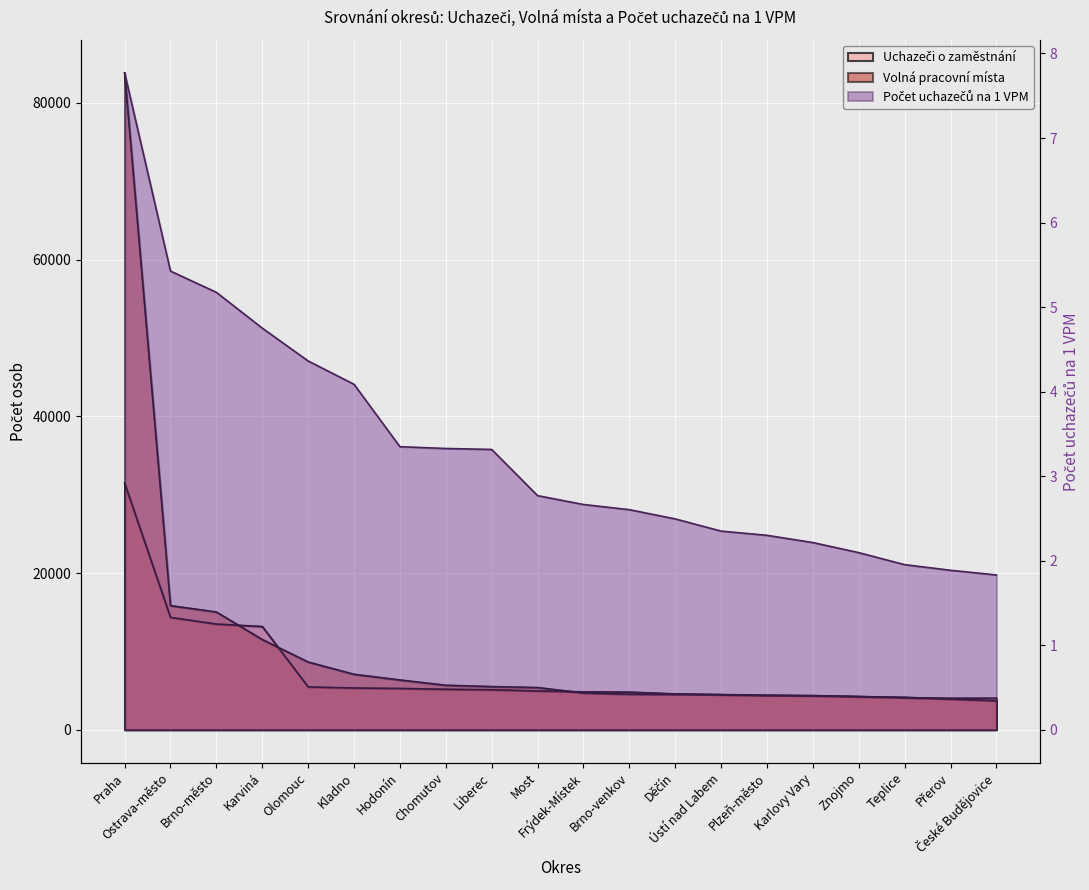

Reading left to right, transcribe all the data shown in this chart.

Uchazeči o zaměstnání: 31473.0	14345.0	13487.0	13179.0	5471.0	5328.0	5273.0	5169.0	5108.0	4951.0	4839.0	4806.0	4581.0	4471.0	4385.0	4358.0	4229.0	4143.0	3911.0	3700.0
Volná pracovní místa: 83826.0	15841.0	15030.0	11519.0	8645.0	7081.0	6356.0	5681.0	5510.0	5386.0	4697.0	4541.0	4518.0	4496.0	4404.0	4346.0	4250.0	4093.0	4029.0	4029.0
Počet uchazečů na 1 VPM: 7.8	5.4	5.2	4.8	4.4	4.1	3.3	3.3	3.3	2.8	2.7	2.6	2.5	2.4	2.3	2.2	2.1	2.0	1.9	1.8